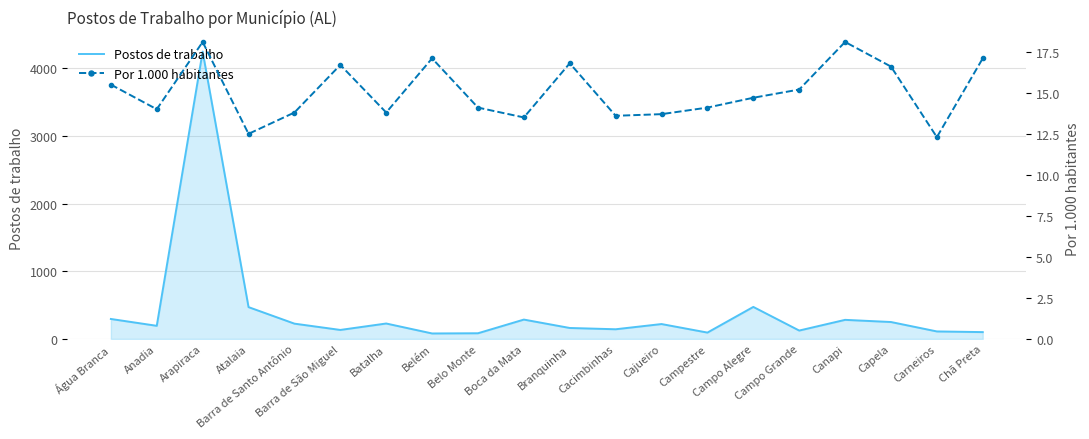

What is the average value of the Por 1.000 habitantes series?

15.1